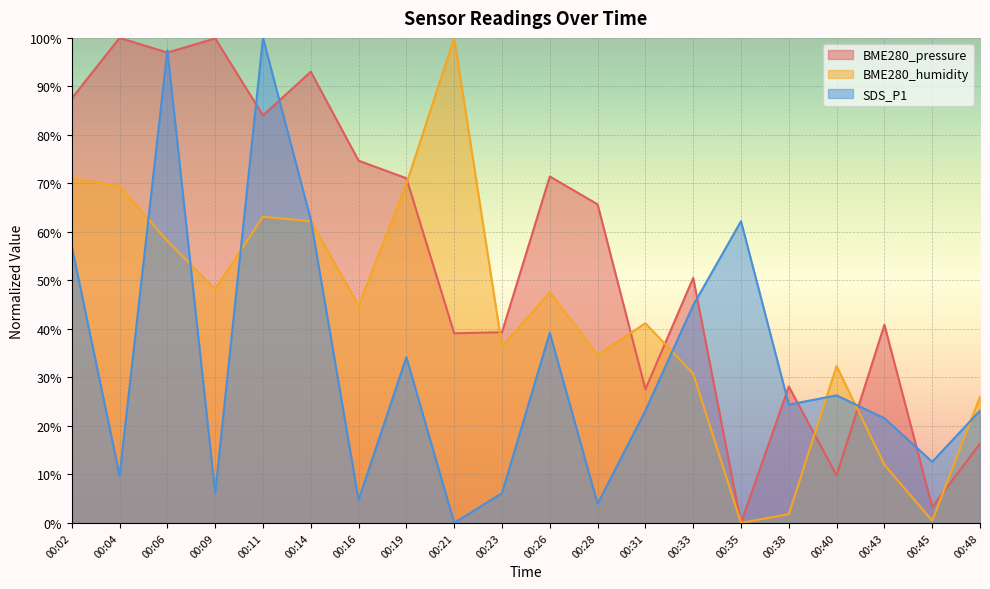

How many categories are shown in the chart?

20